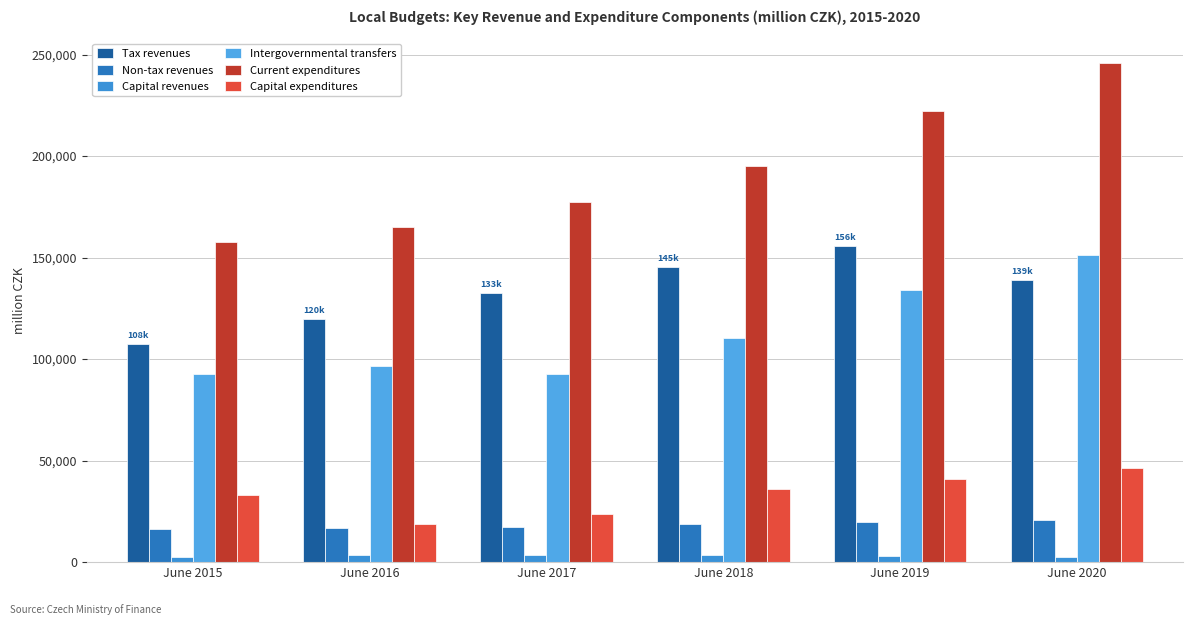

How many values in the Intergovernmental transfers series are below 110547?

3